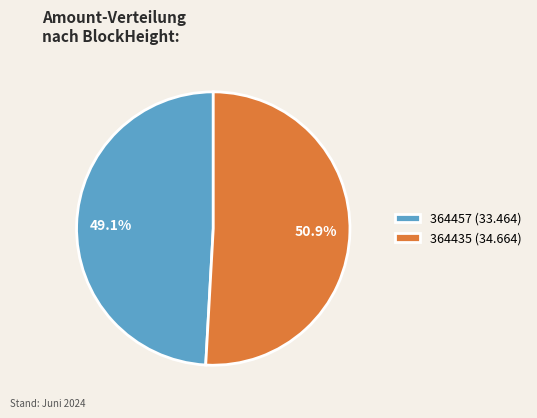

Do 364435 (34.664) and 364457 (33.464) together represent more than half of the pie?

Yes